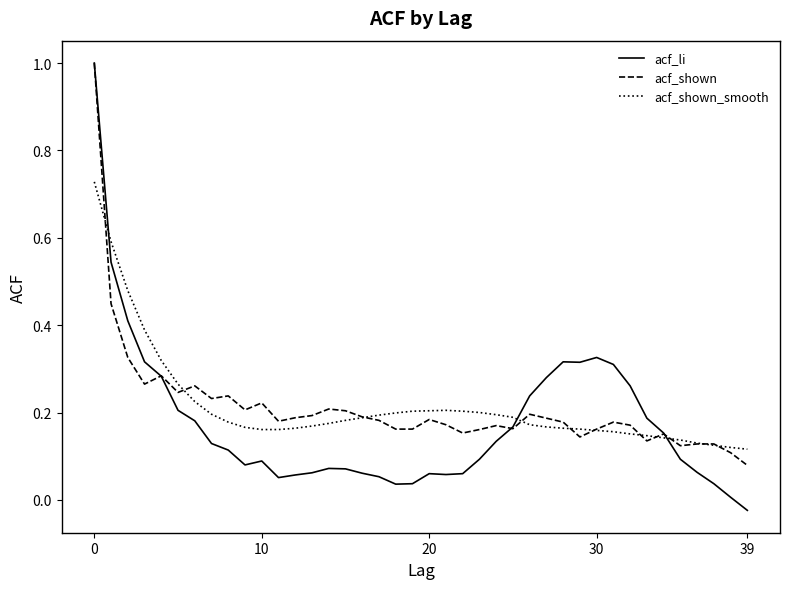

What is the greatest value displayed?

1.0